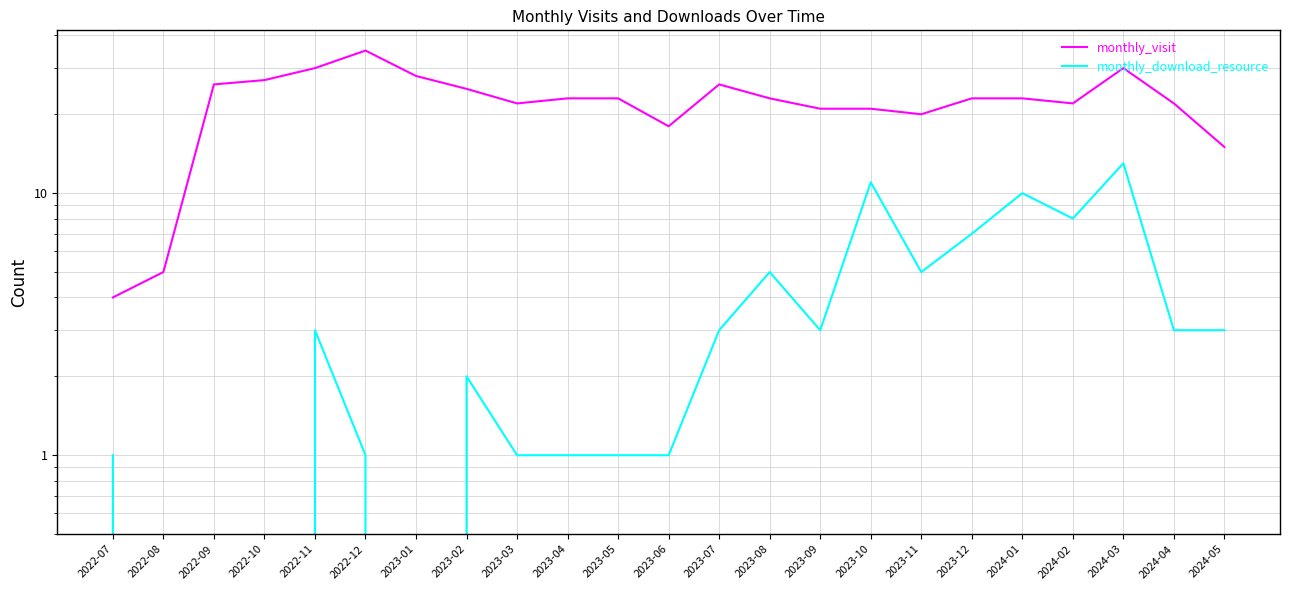

At which category does monthly_download_resource reach its first local peak?

2022-11